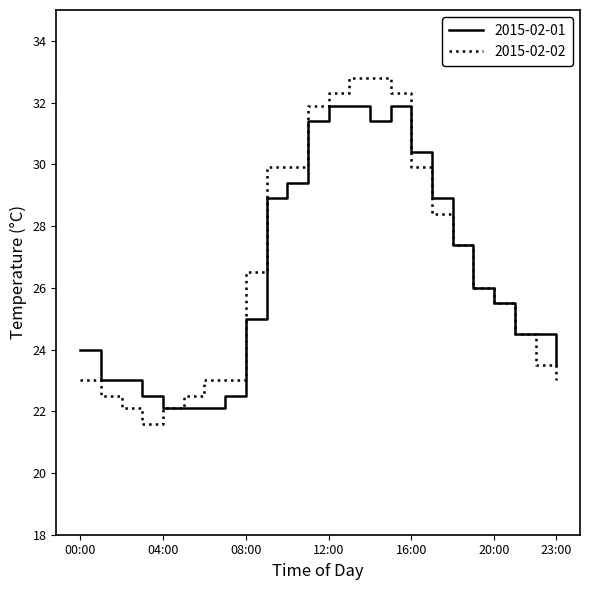

Does the chart display data point markers on the line(s)?

No